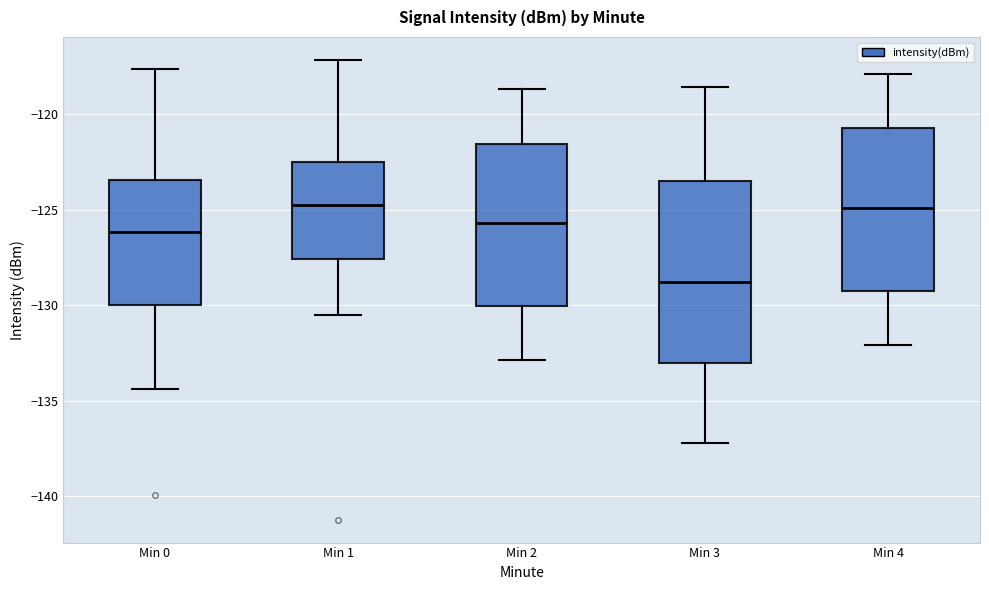

Comparing the boxes themselves (not the whiskers), which one is the tallest?

Min 3